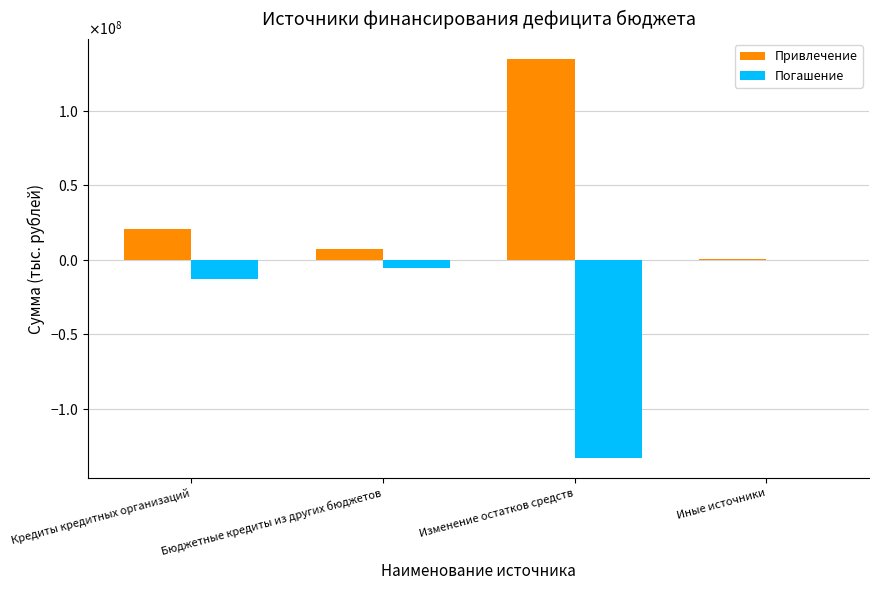

Is the value of Погашение at Изменение остатков средств greater than the value of Привлечение at Изменение остатков средств?

No